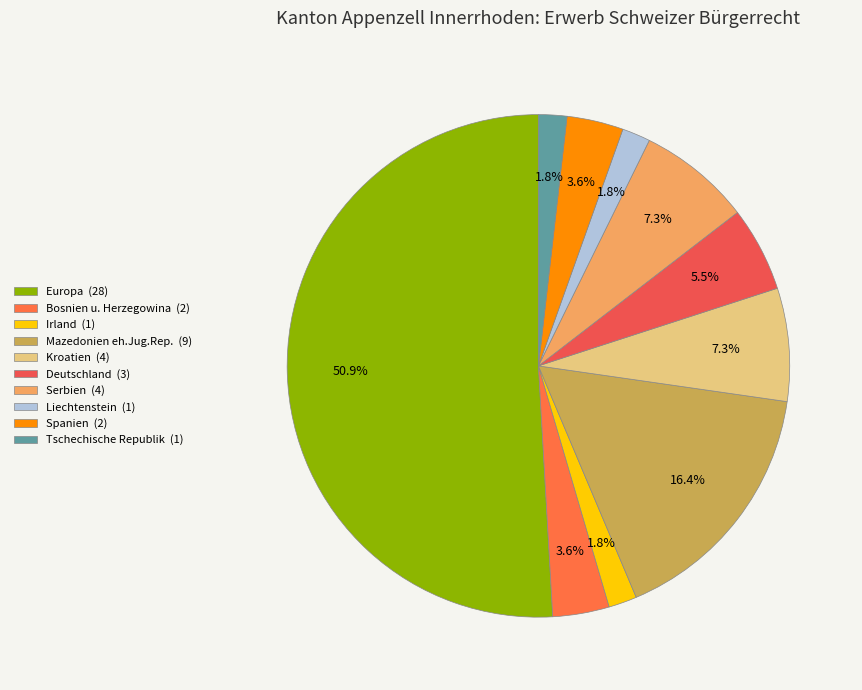

Is there a majority slice in this chart?

Yes